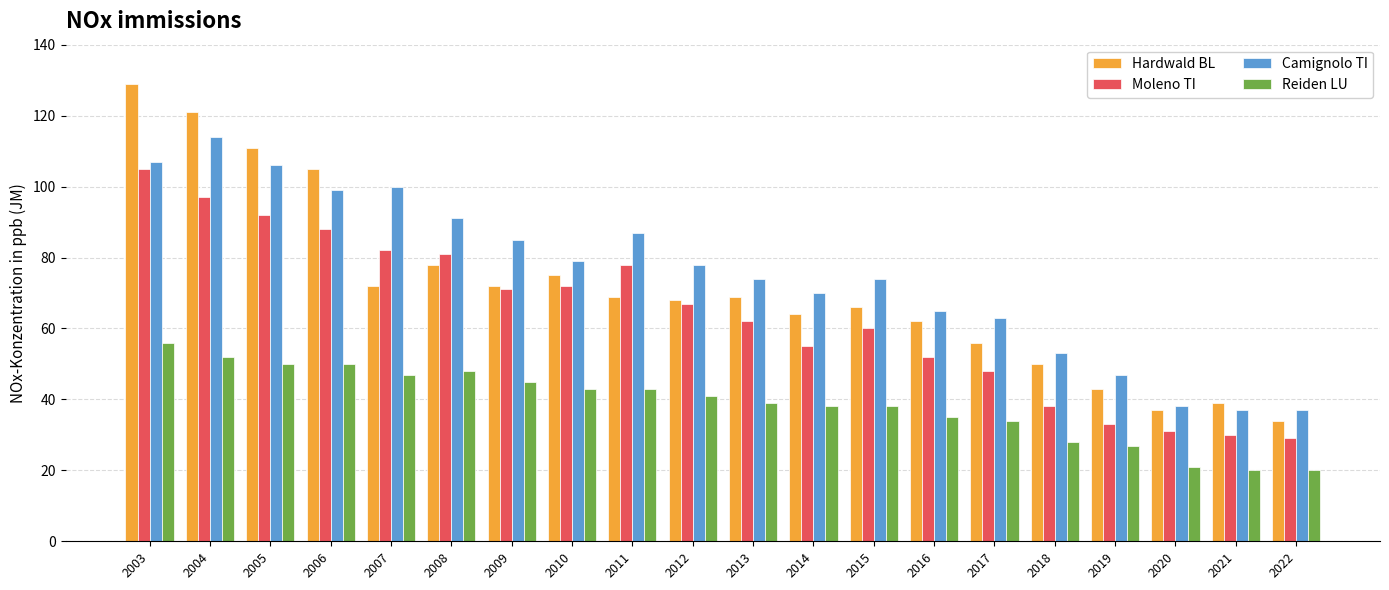

What is the total value across all series at 2016?

214